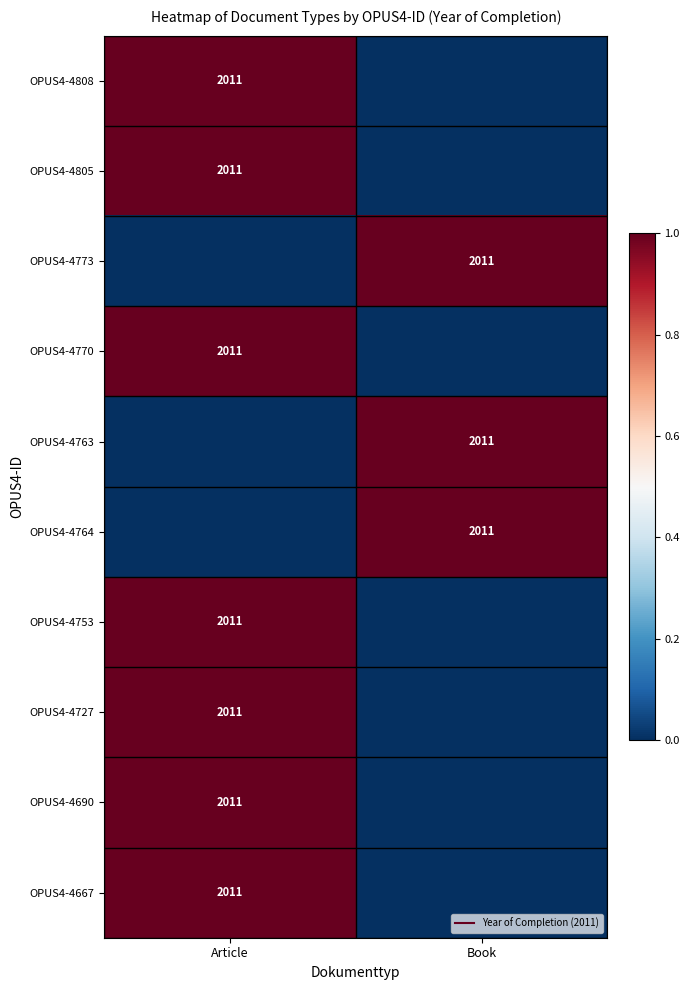

What is the difference between the highest and lowest values at Article?

1